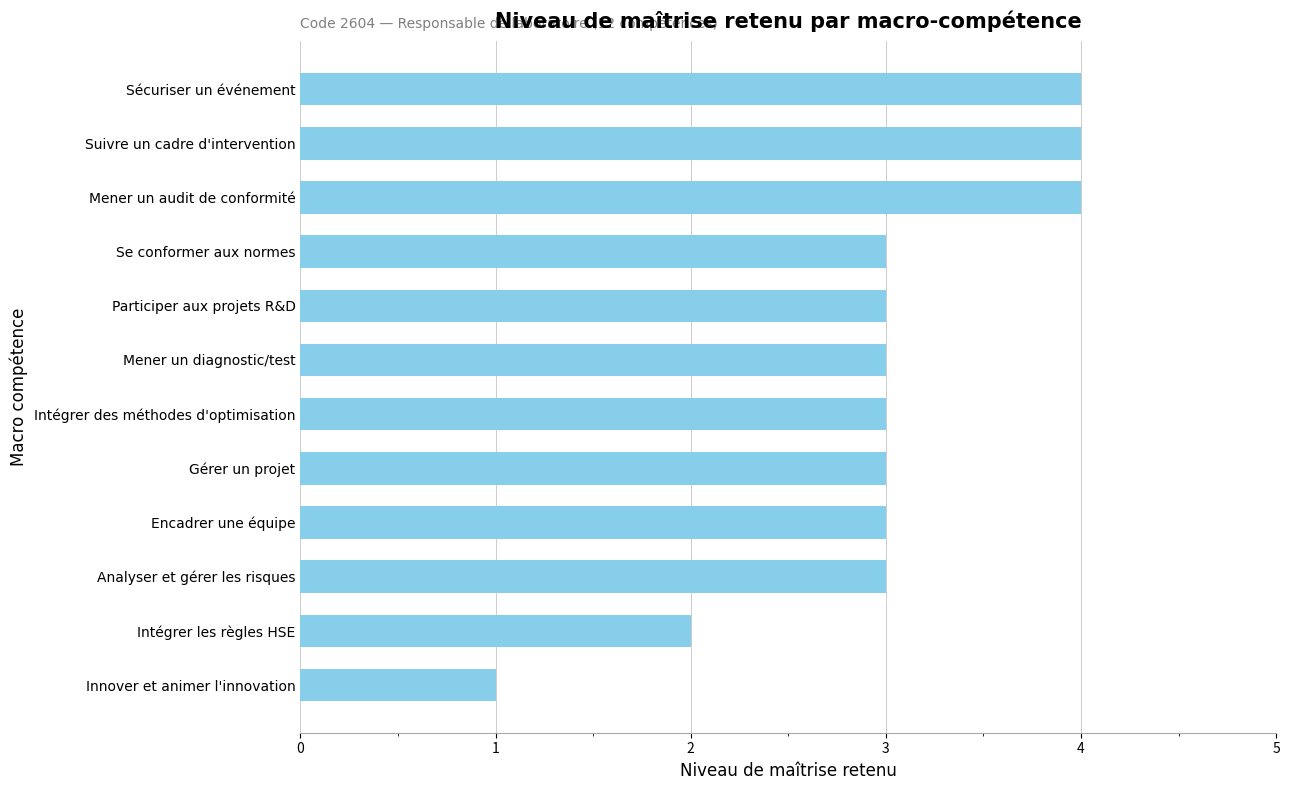

Reading top to bottom, what are all the values shown in this chart?

4	4	4	3	3	3	3	3	3	3	2	1